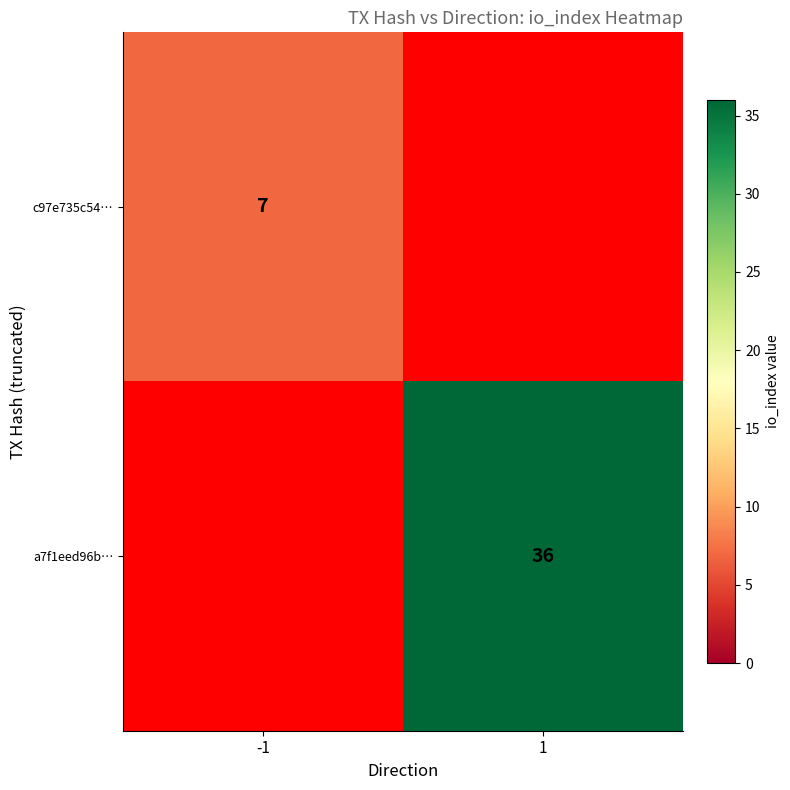

Which category has the highest value across all series?

1